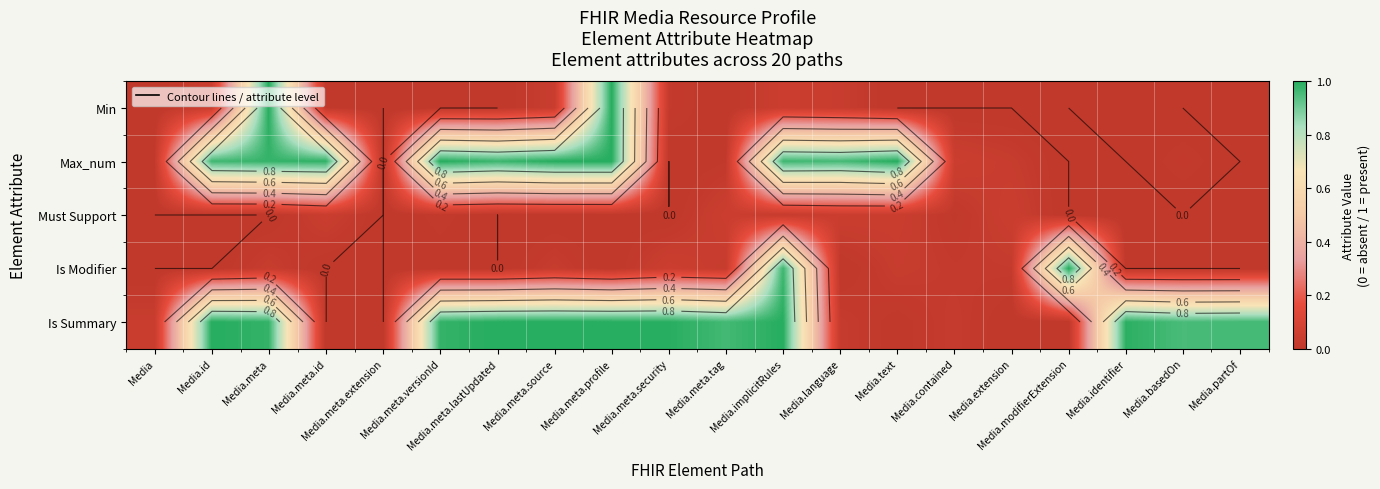

At which label is Max_num closest to 0?

Media.meta.extension